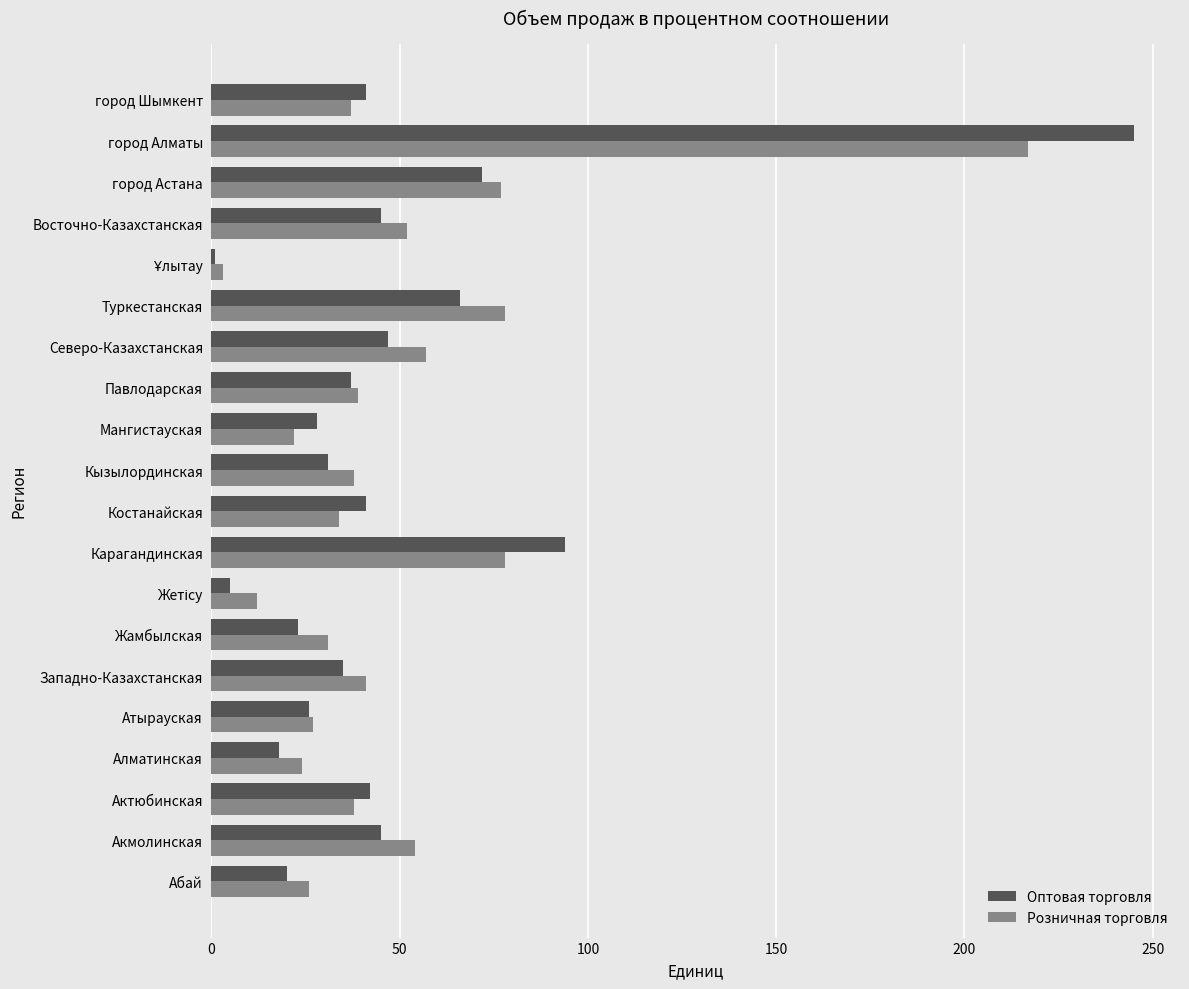

Is it true that Розничная торговля equals 77 at город Астана?

True